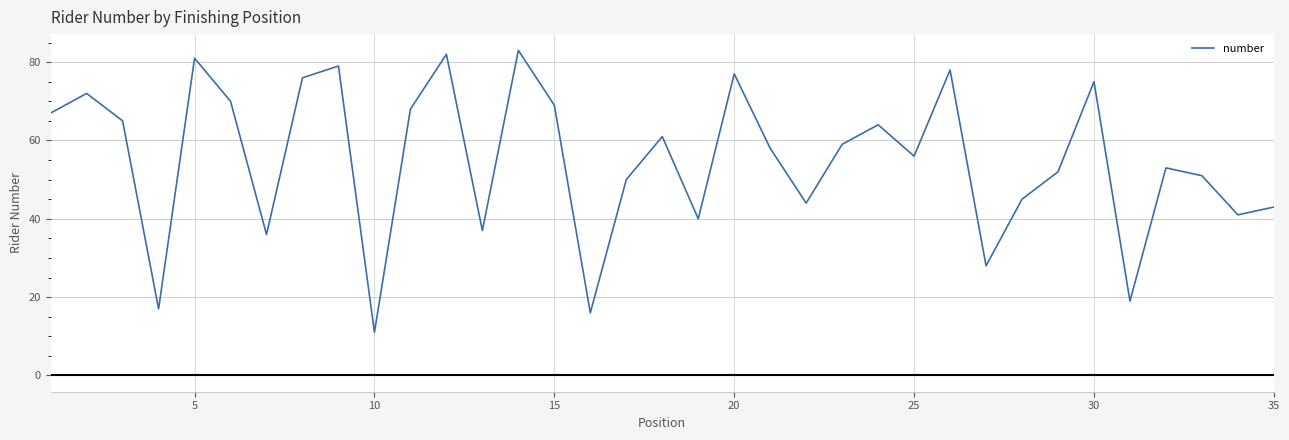

What is the smallest value displayed?

11